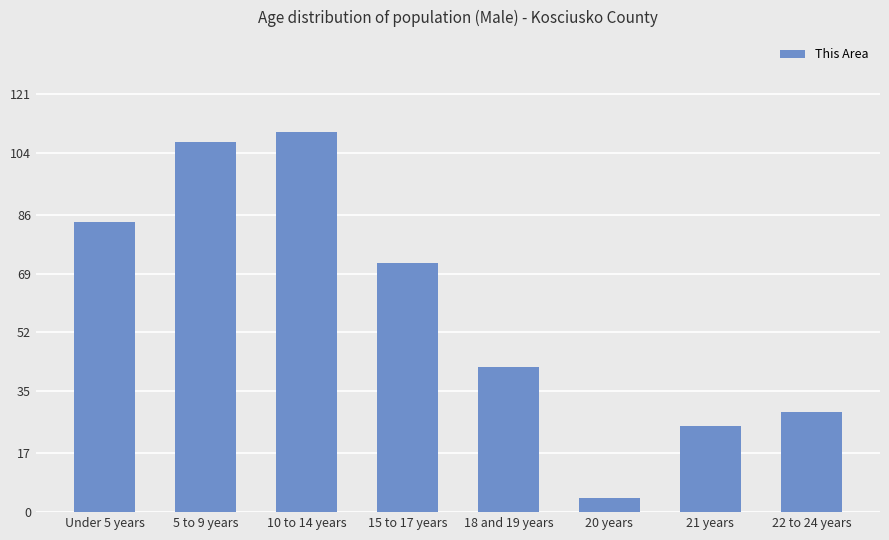

What position from the right is 22 to 24 years?

1